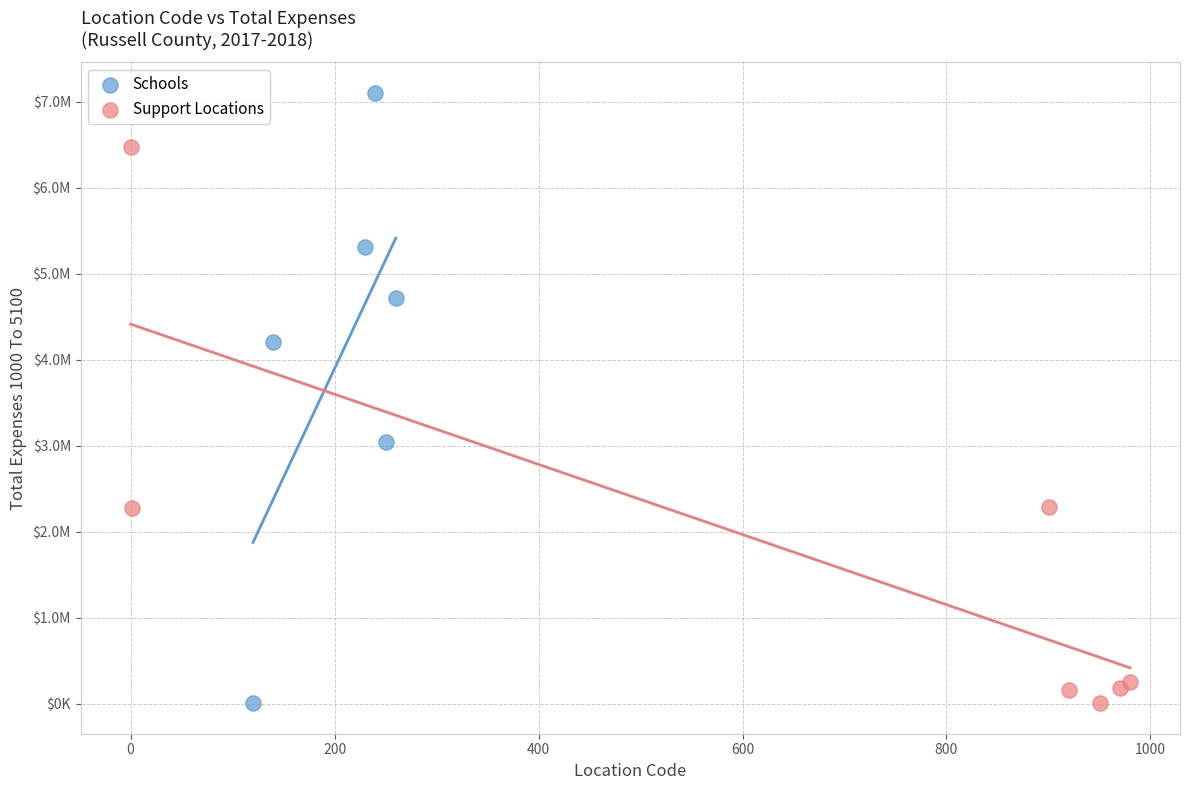

What are all the series names shown in the legend?

Schools, Support Locations